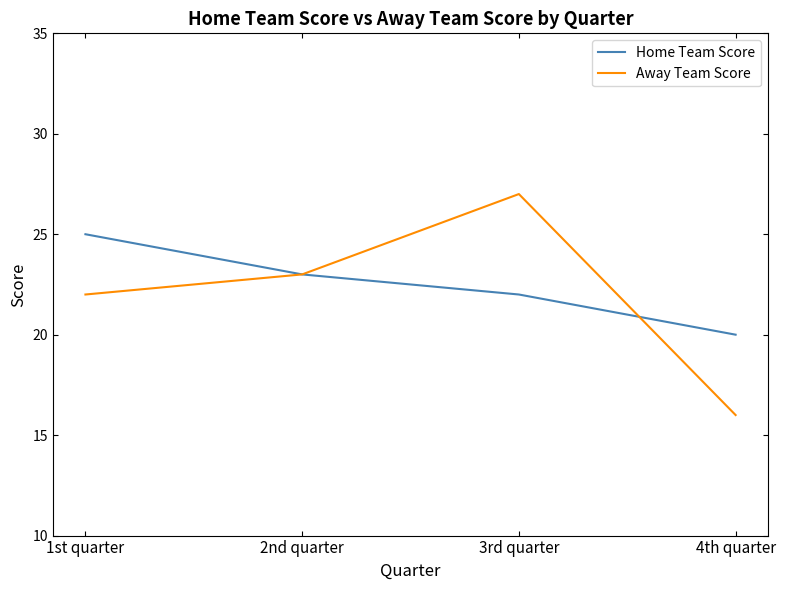

What is the total value across all series at 3rd quarter?

49